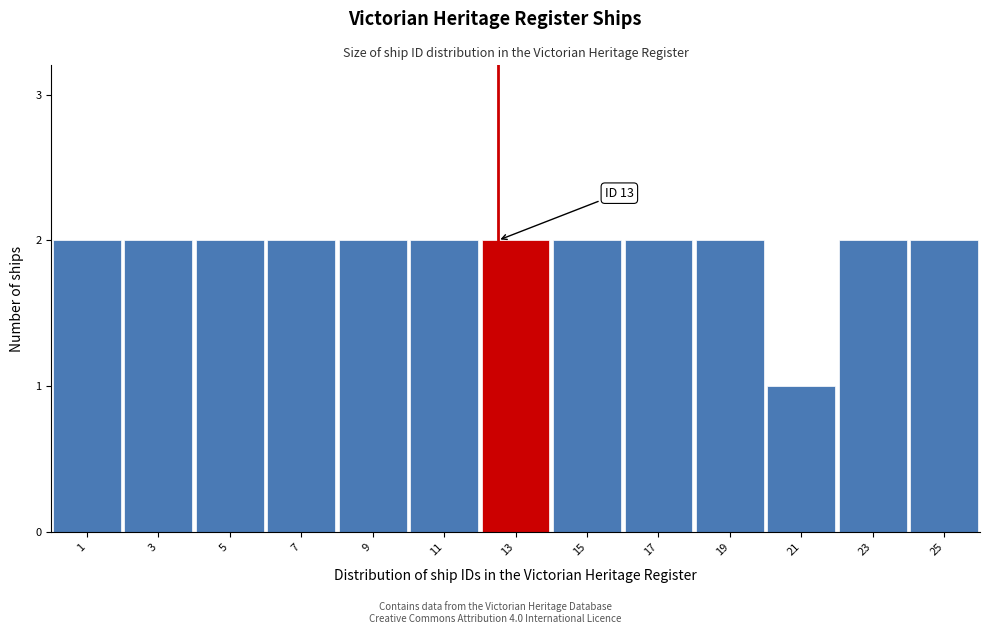

Reading left to right, transcribe all the data shown in this chart.

2	2	2	2	2	2	2	2	2	2	1	2	2